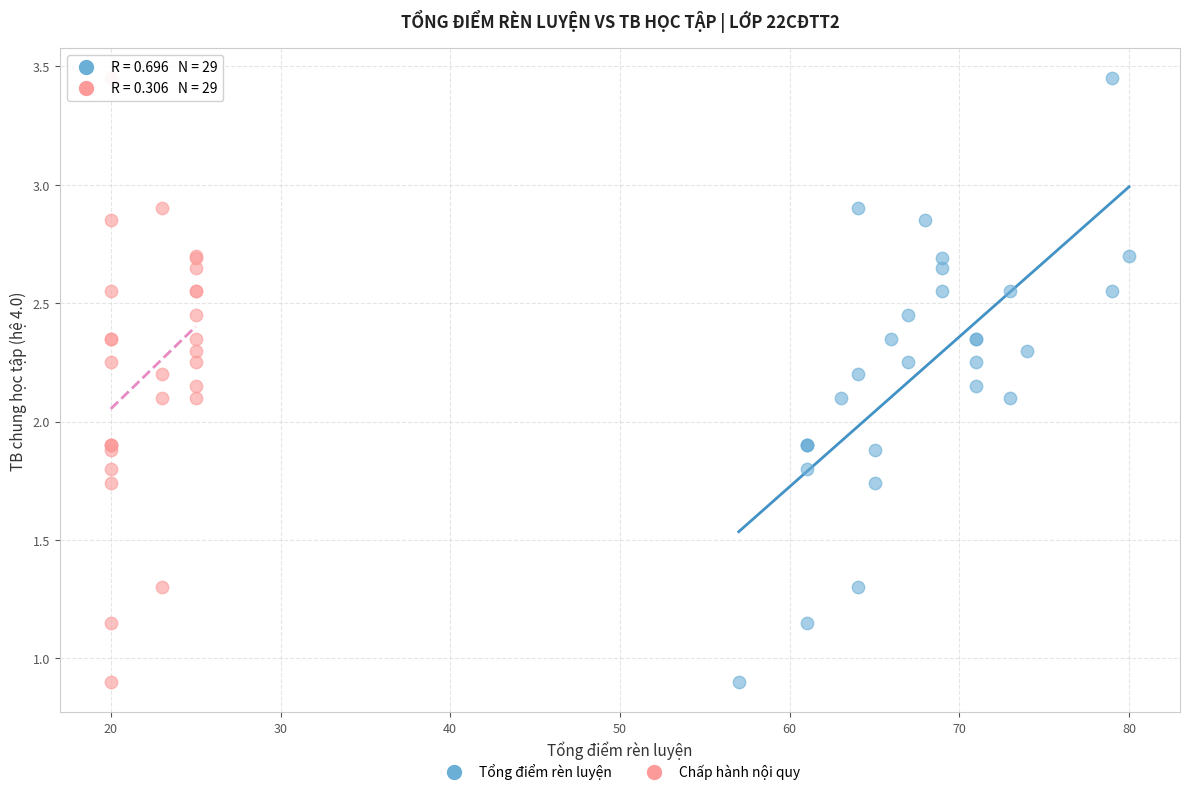

What are all the series names shown in the legend?

Tổng điểm rèn luyện, Chấp hành nội quy